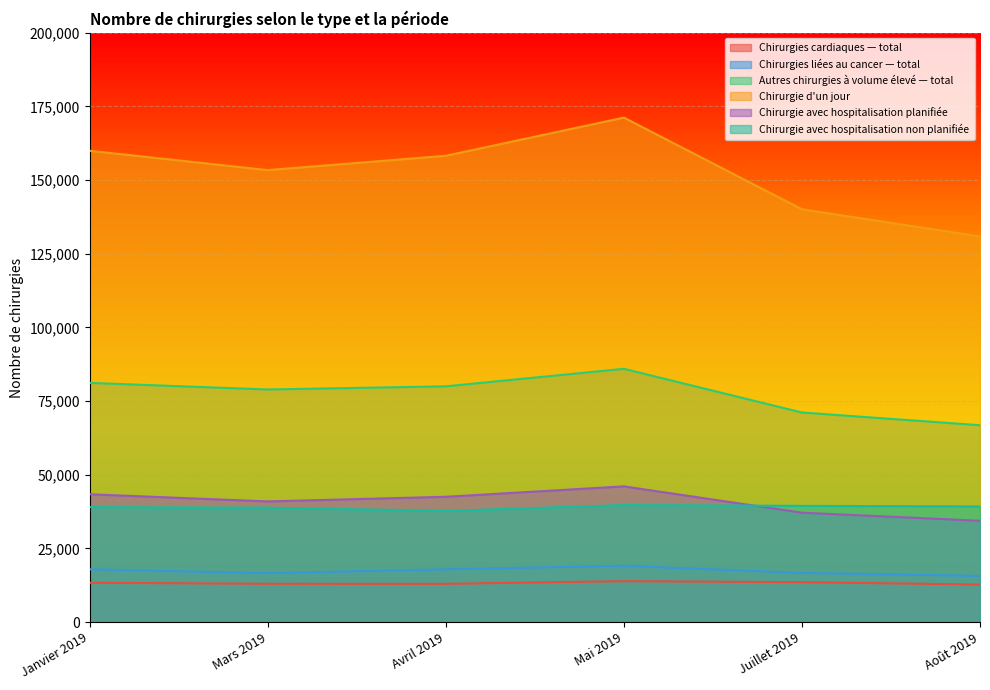

How many interior local valleys does the Chirurgie avec hospitalisation non planifiée series have?

1